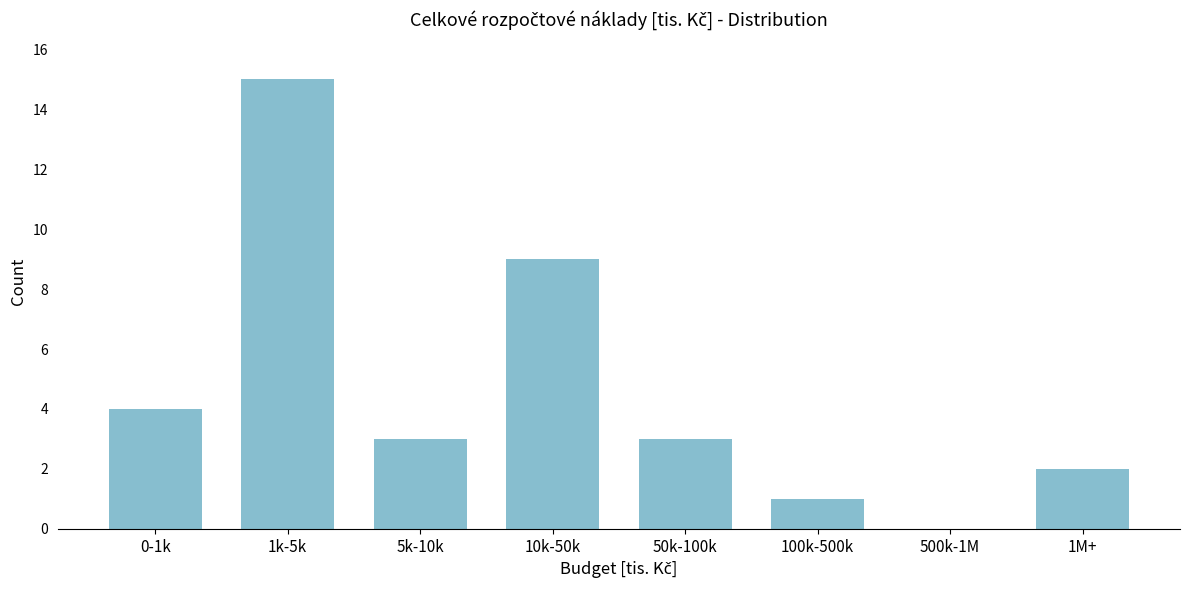

Reading right to left, what are all the values shown in this chart?

1M+=2	500k-1M=0	100k-500k=1	50k-100k=3	10k-50k=9	5k-10k=3	1k-5k=15	0-1k=4